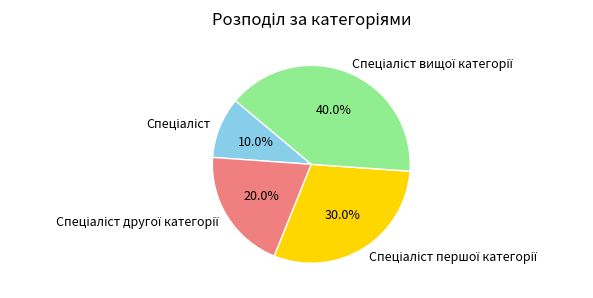

Is there a majority slice in this chart?

No